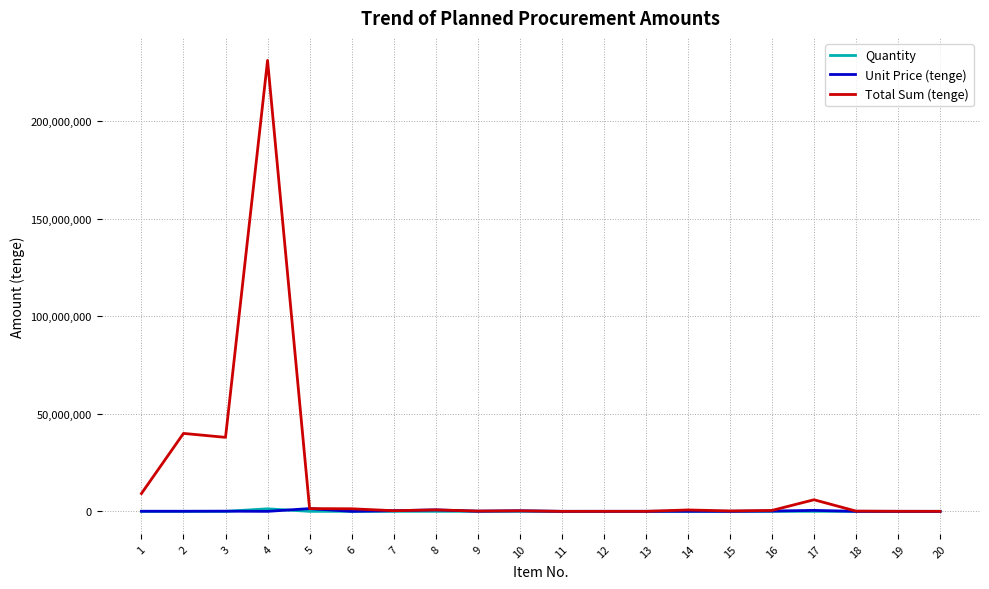

What is the minimum value for Total Sum (tenge)?

4089.0